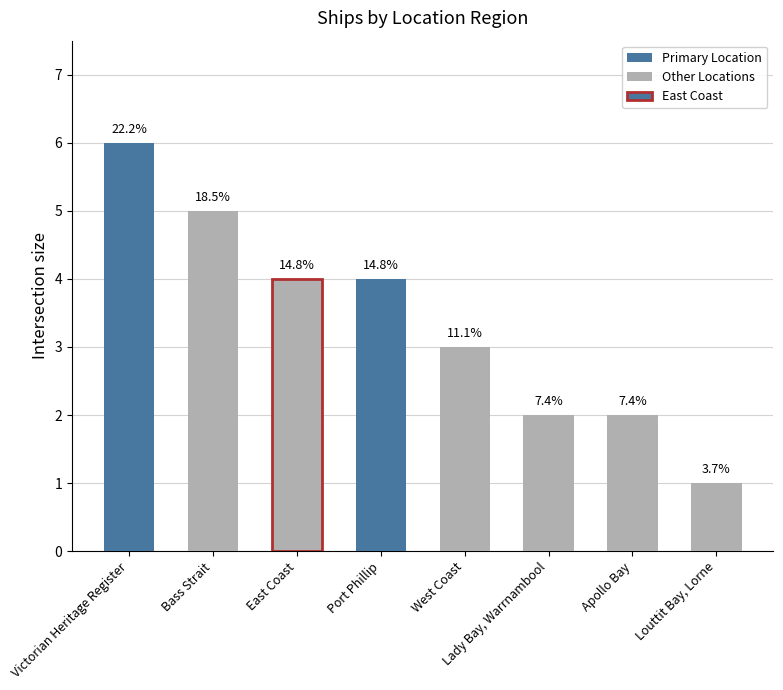

What is the label of the 5th bar from the right?

Port Phillip